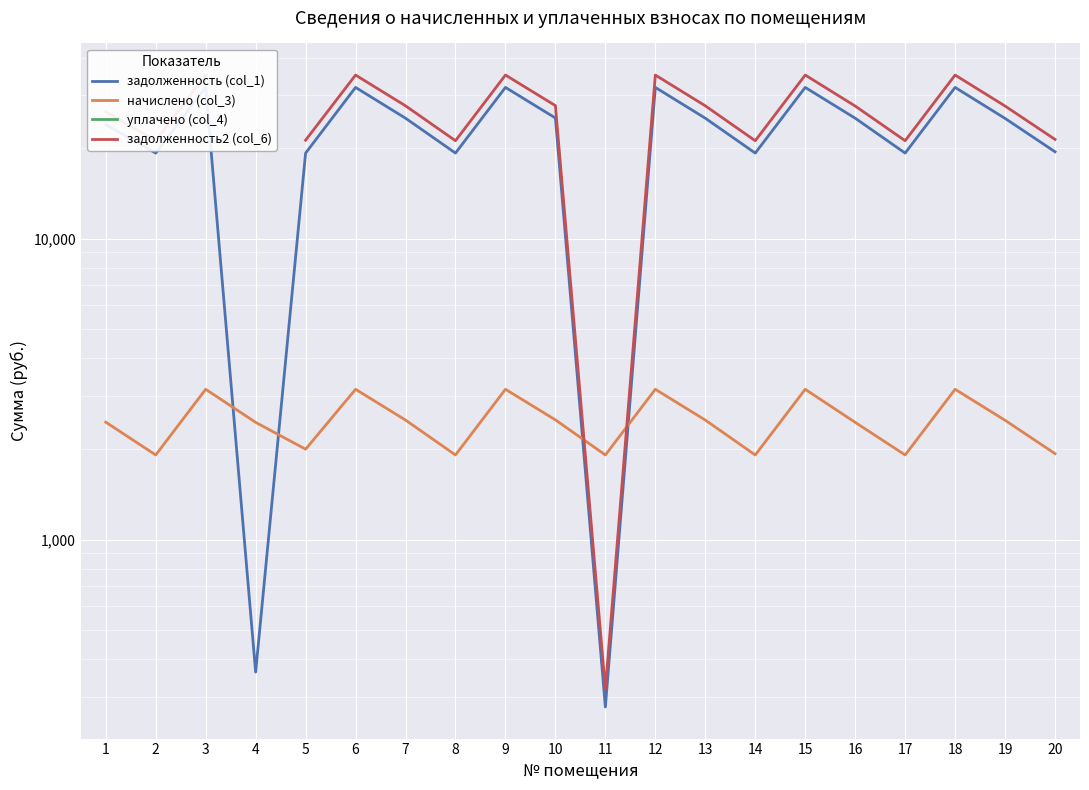

Between which two adjacent categories do задолженность (col_1) and начислено (col_3) first intersect?

3 and 4